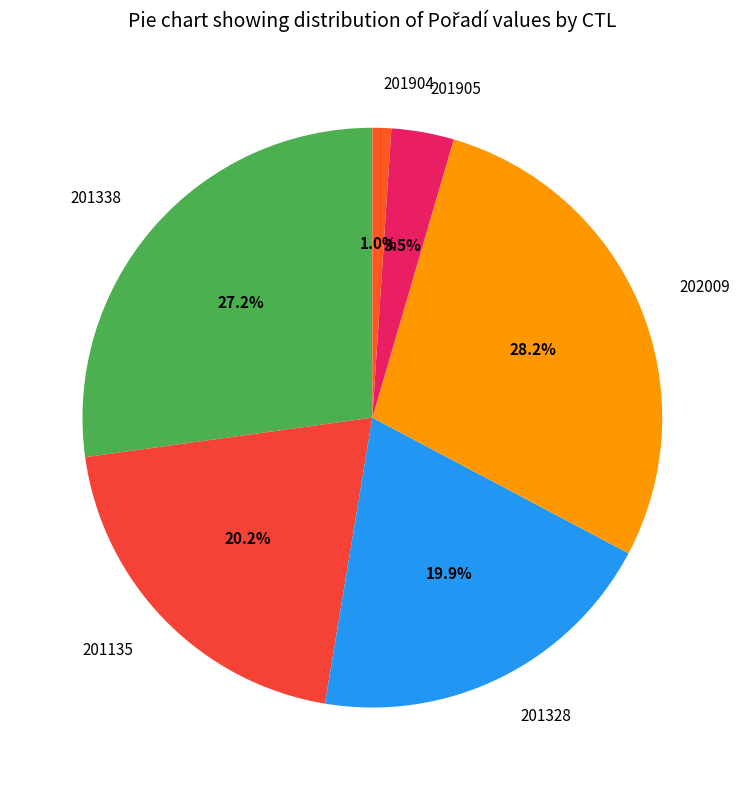

To the nearest percent, what is the combined percentage of 201338 and 201905?

31%